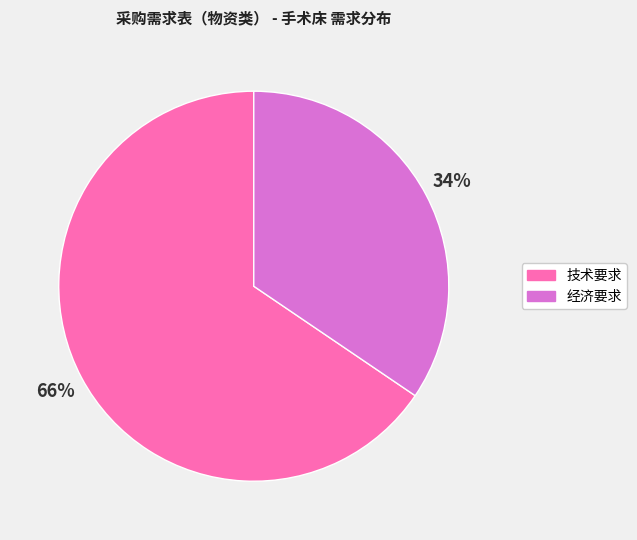

Does 经济要求 represent more than half of the total?

No